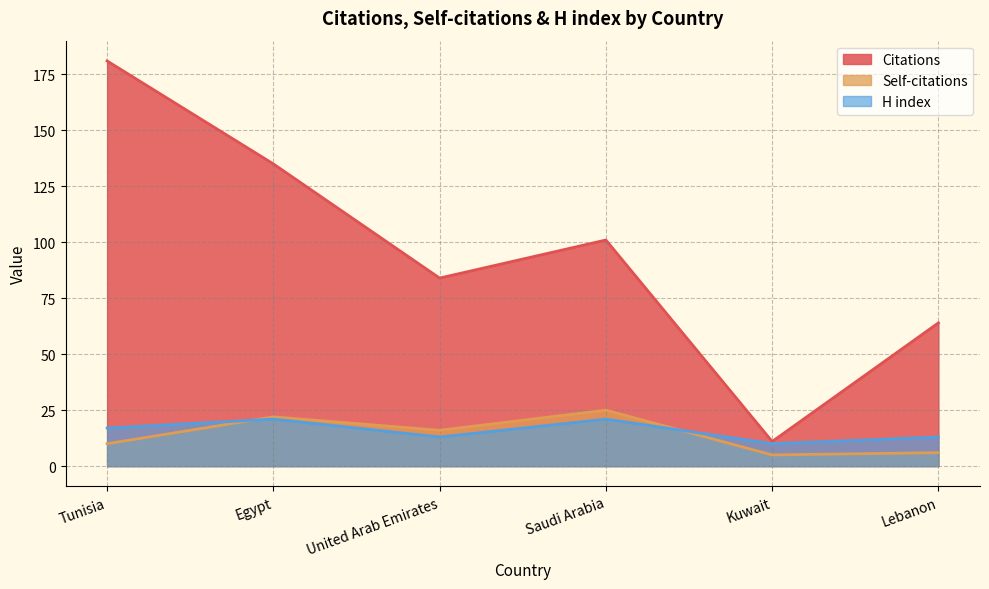

What is the value of the H index point at the 1st from the left?

17